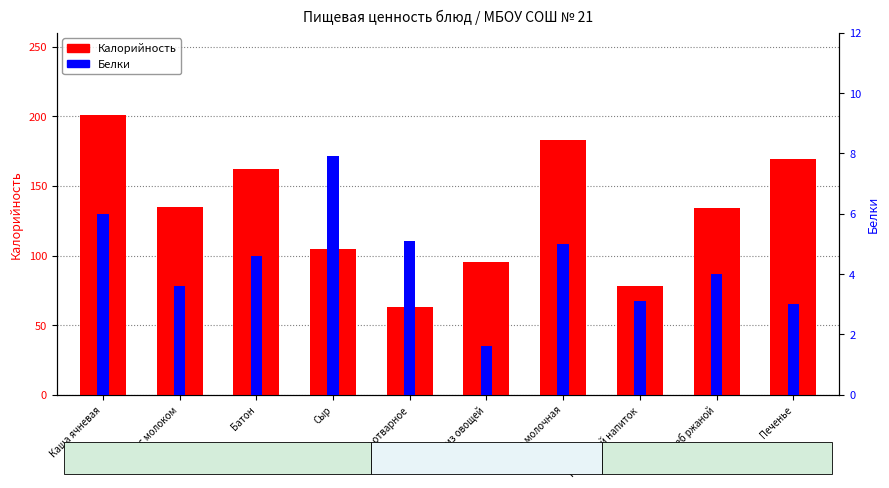

List the labels in order of Белки value, largest first.

Сыр, Каша ячневая, Яйцо отварное, Каша молочная, Батон, Хлеб ржаной, Какао с молоком, Кофейный напиток, Печенье, Суп из овощей